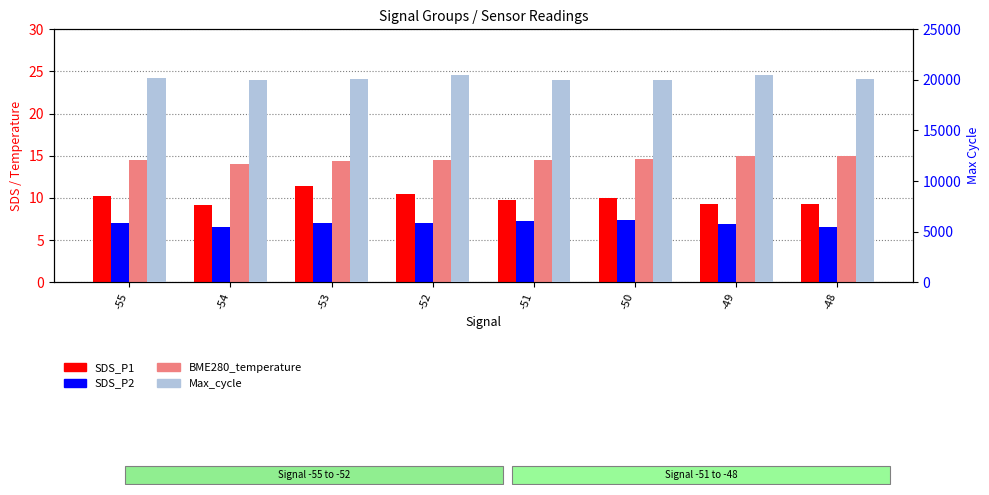

True or false: Max_cycle has a value of 20041.0 at -53.

True